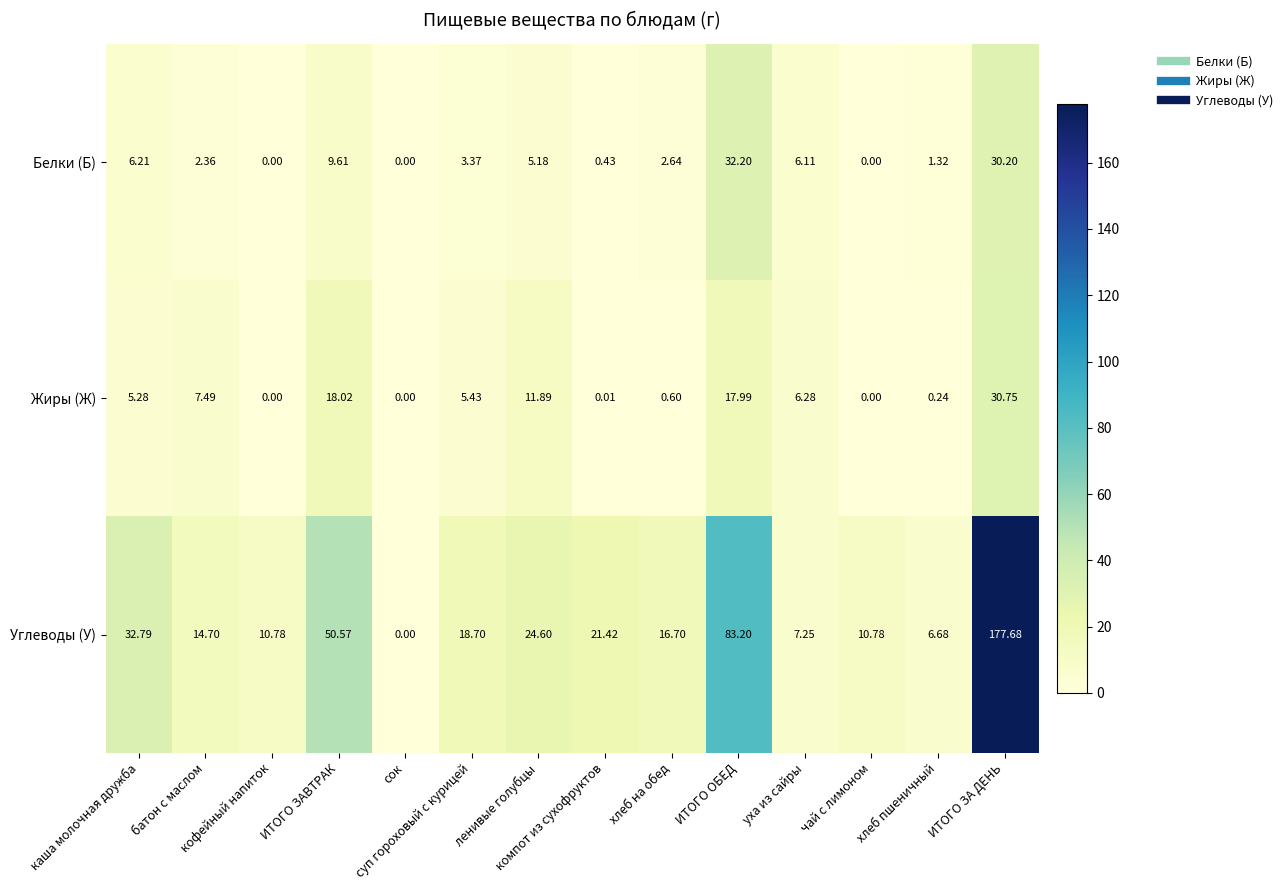

Which series has the largest total across all categories?

Углеводы (У)